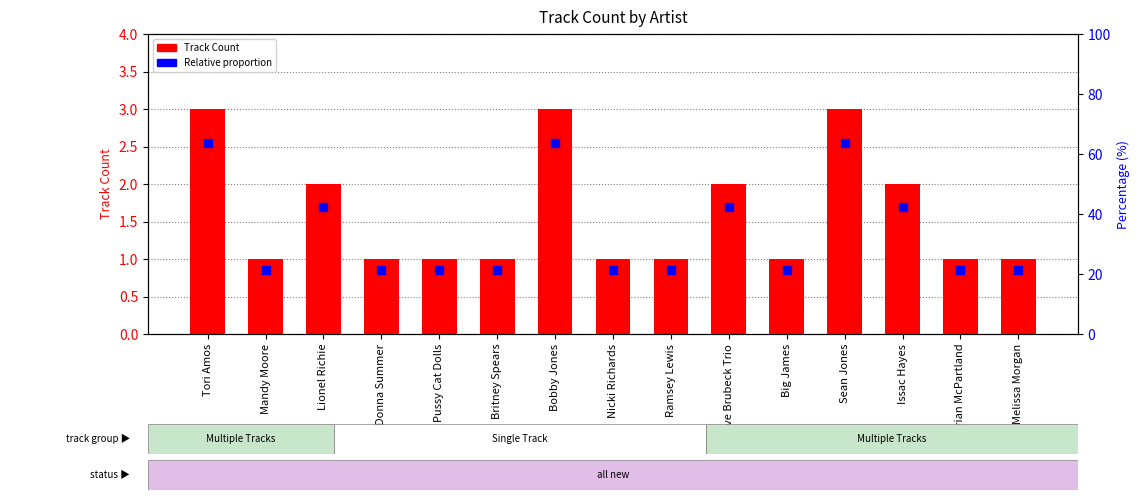

Is the value of Relative proportion at Mandy Moore greater than the value of Track Count at Lionel Richie?

No